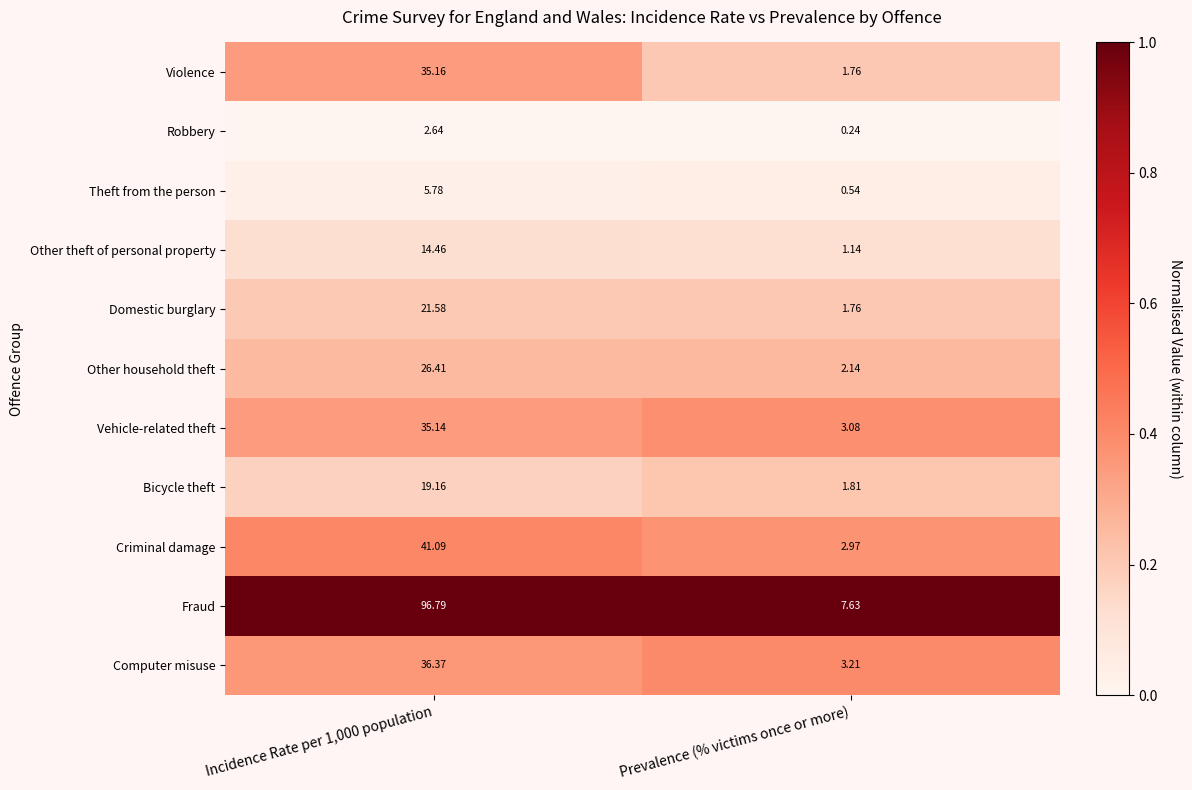

List the series in order of their peak value, lowest first.

Robbery, Theft from the person, Other theft of personal property, Bicycle theft, Domestic burglary, Other household theft, Vehicle-related theft, Violence, Computer misuse, Criminal damage, Fraud